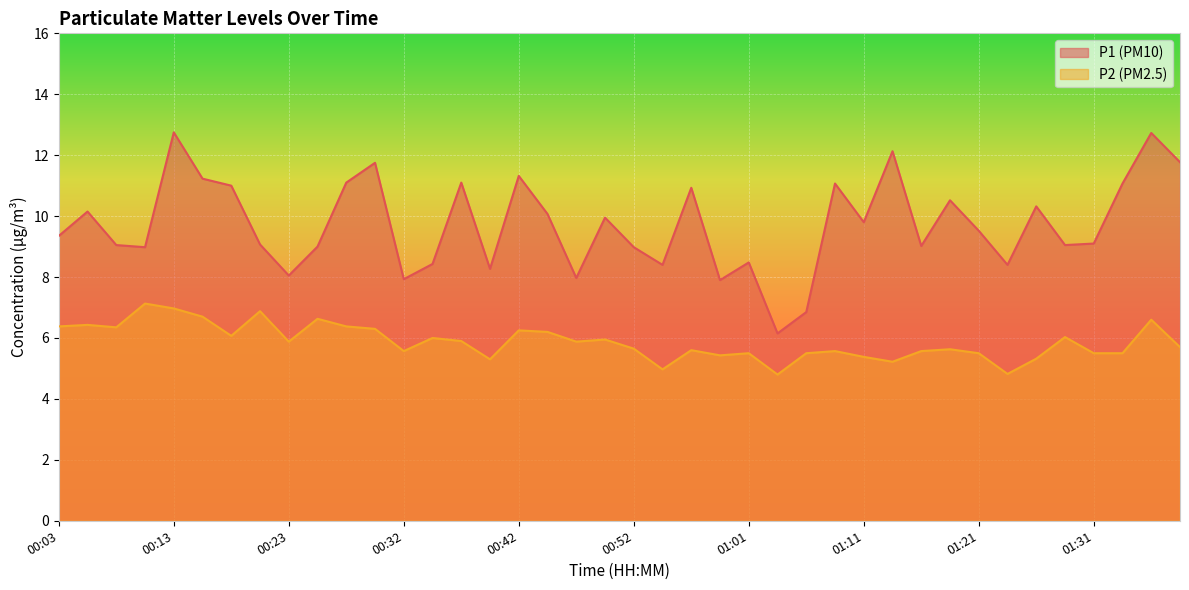

True or false: P2 and P1 cross at least once.

False